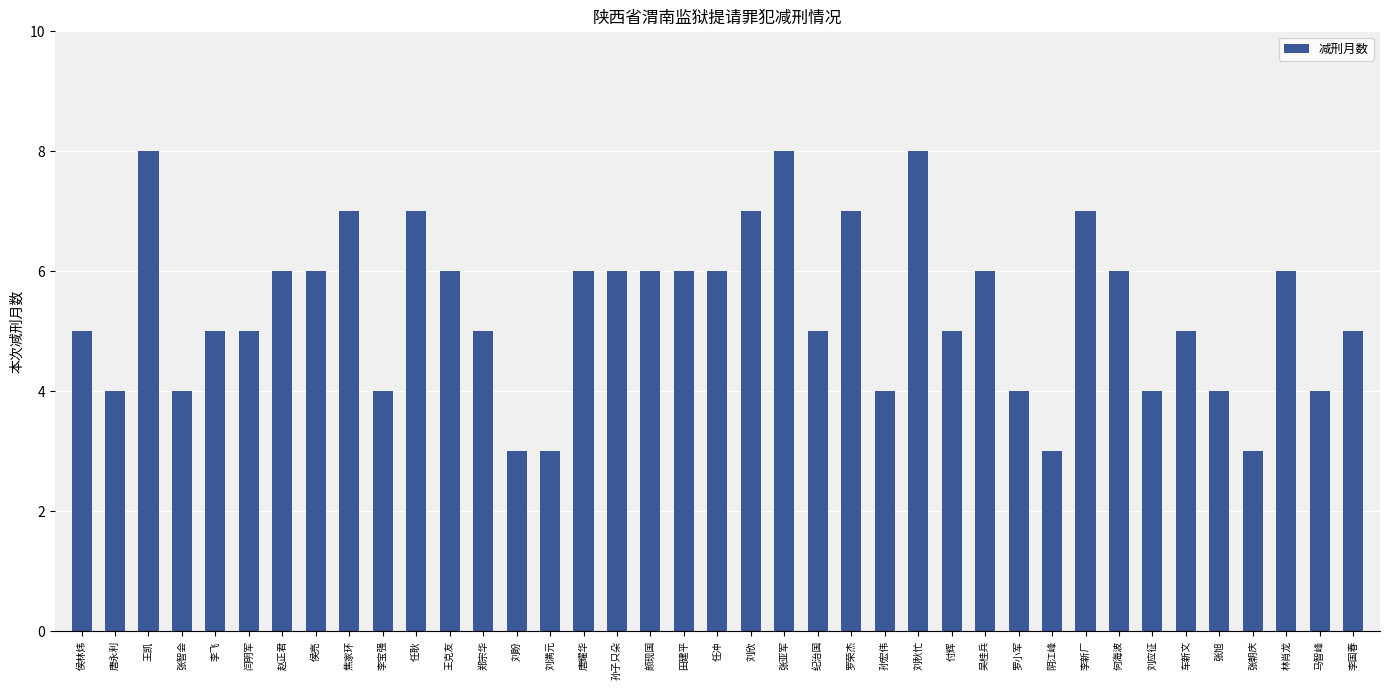

What is the value of the 28th bar from the left?

6